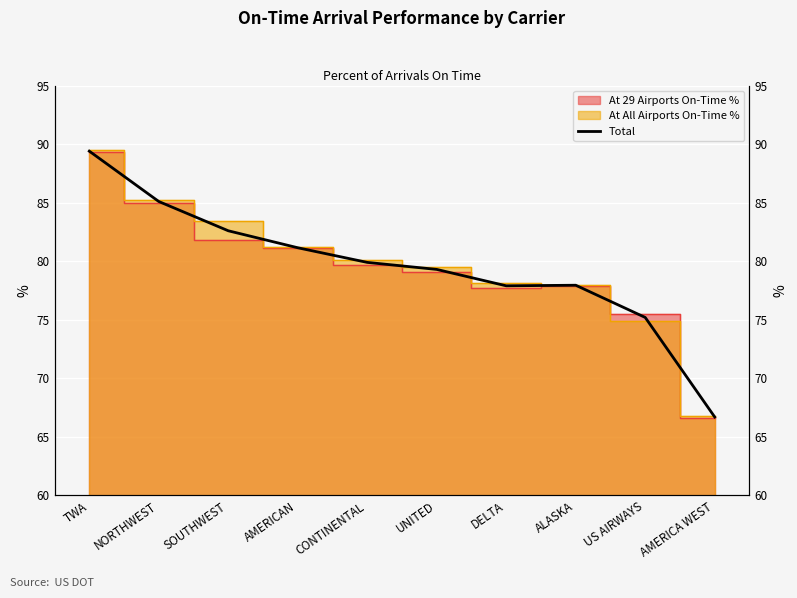

True or false: the data shows 35.0 at ALASKA.

False